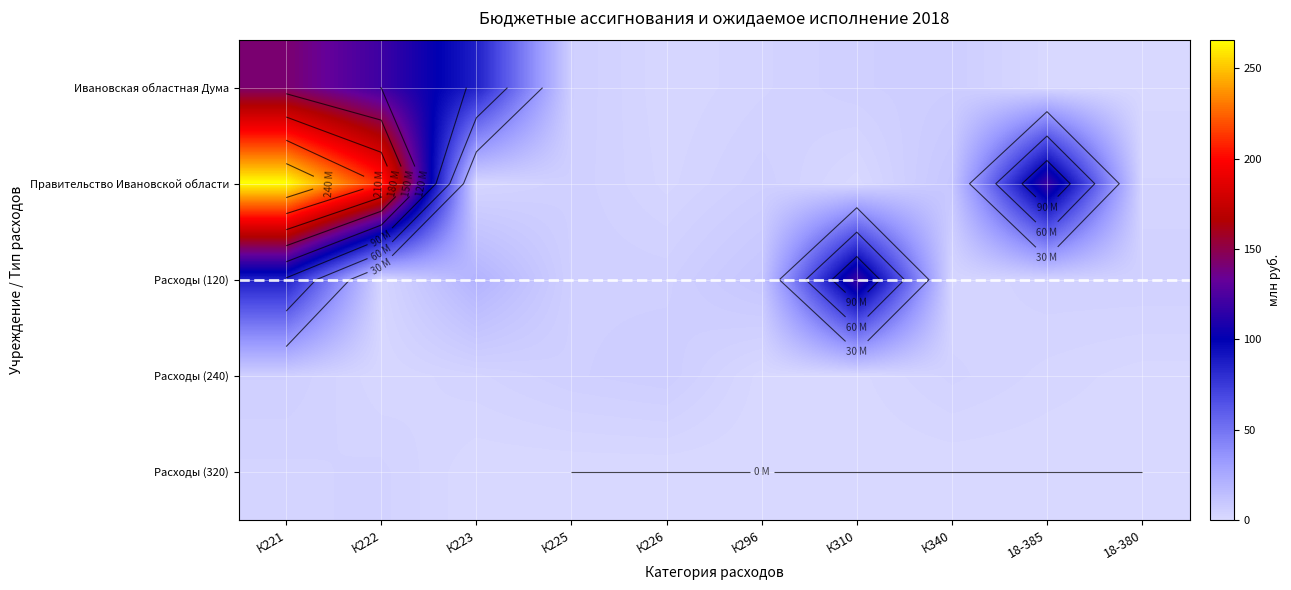

Which label corresponds to the smallest value in the chart?

К225